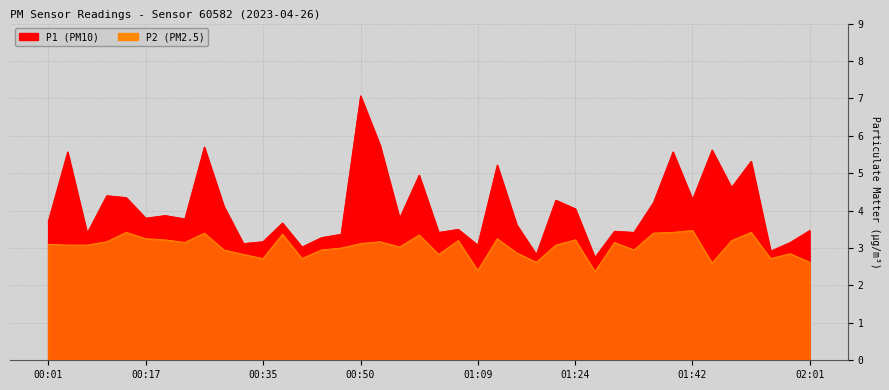

Where does the P1 series first go above 3?

00:01